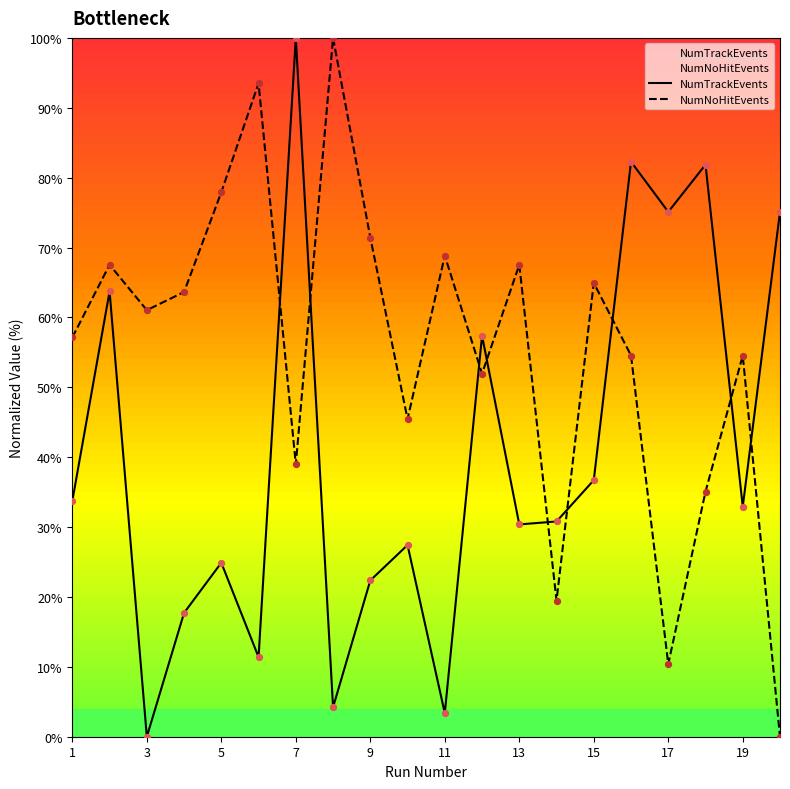

Which series has the largest Y range (max minus min)?

NumTrackEvents